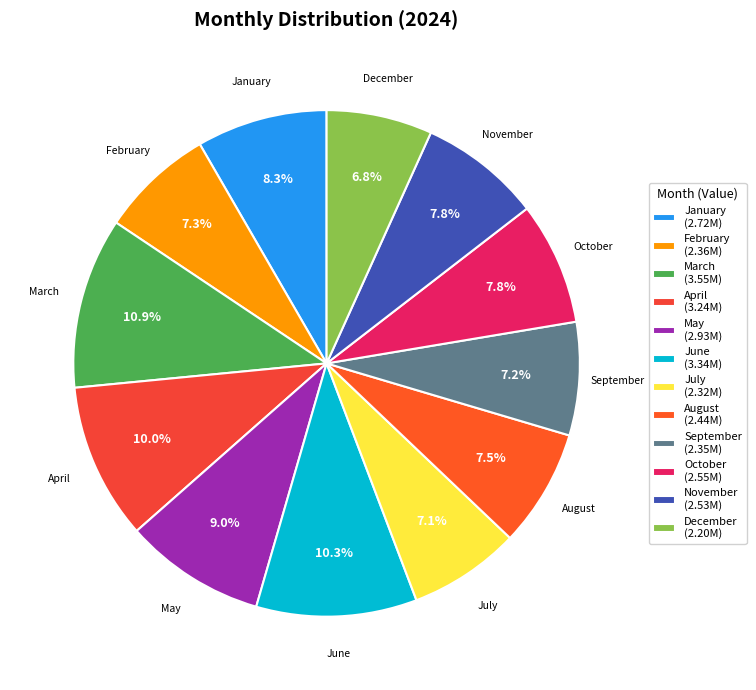

True or false: March accounts for 11% of the total.

True